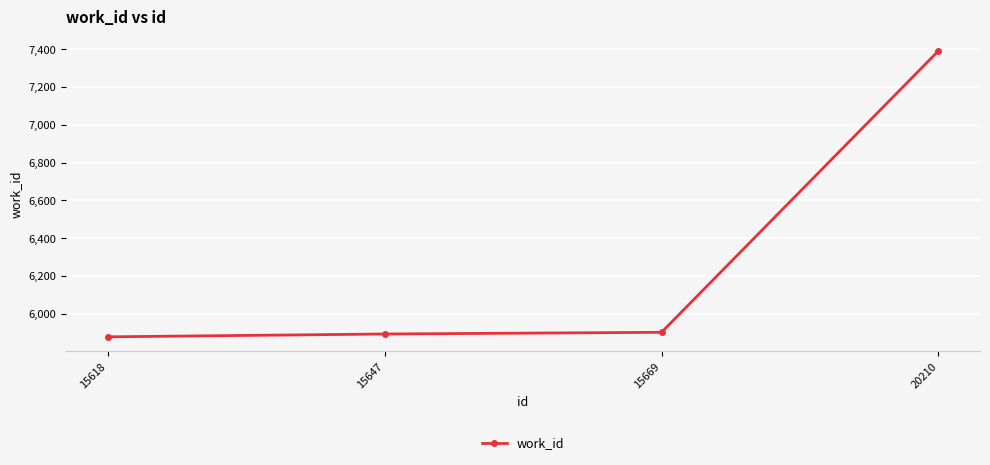

True or false: the data has more than 1 interior local peaks.

False